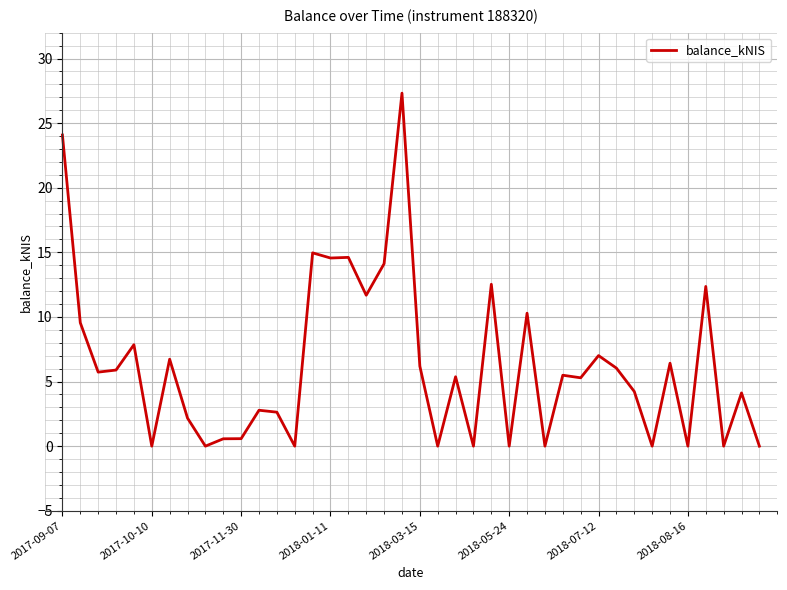

What is the maximum value shown in the chart?

27.3